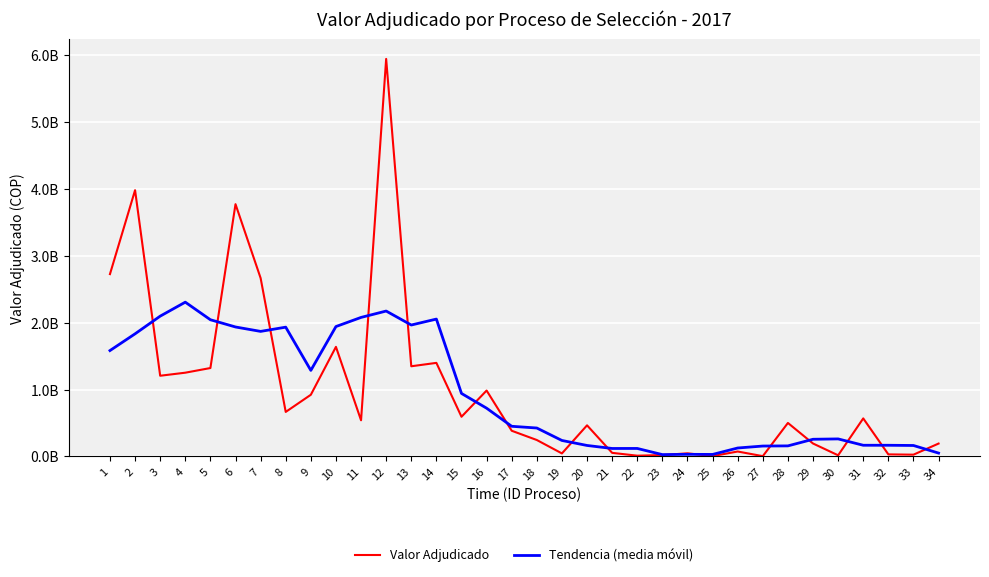

Reading left to right, extract all data points from this chart.

Valor Adjudicado: 1=2725396405.0	2=3980027803.0	3=1205796428.0	4=1251373179.0	5=1321066551.0	6=3771055686.0	7=2665892885.0	8=664895117.0	9=921385941.0	10=1637632657.0	11=539734615.0	12=5942734384.0	13=1347437000.0	14=1398231011.0	15=592642610.0	16=984577289.0	17=383406100.0	18=244902000.0	19=44398640.0	20=464385600.0	21=52976378.0	22=10472000.0	23=19800000.0	24=46030000.0	25=4617133.0	26=72999809.0	27=3529064.0	28=500000000.0	29=192661119.0	30=16342333.0	31=567930581.0	32=29976848.0	33=25764848.0	34=191776433.0
Tendencia (media móvil): 1=1582244127.2	2=1832518763.0	3=2096732073.2	4=2305863929.4	5=2043036945.8	6=1934856683.6	7=1868859236.0	8=1932172457.2	9=1285908243.0	10=1941276542.8	11=2077784919.4	12=2173153933.4	13=1964155924.0	14=2053124458.8	15=941258802.0	16=720751802.0	17=449985327.8	18=424333925.8	19=238013743.6	20=163426923.6	21=118406523.6	22=118732795.6	23=26779102.2	24=30783788.4	25=29395201.2	26=125435201.2	27=154761425.0	28=157106465.0	29=256092619.4	30=261382176.2	31=166535145.8	32=166358208.6	33=163089742.0	34=49503625.8